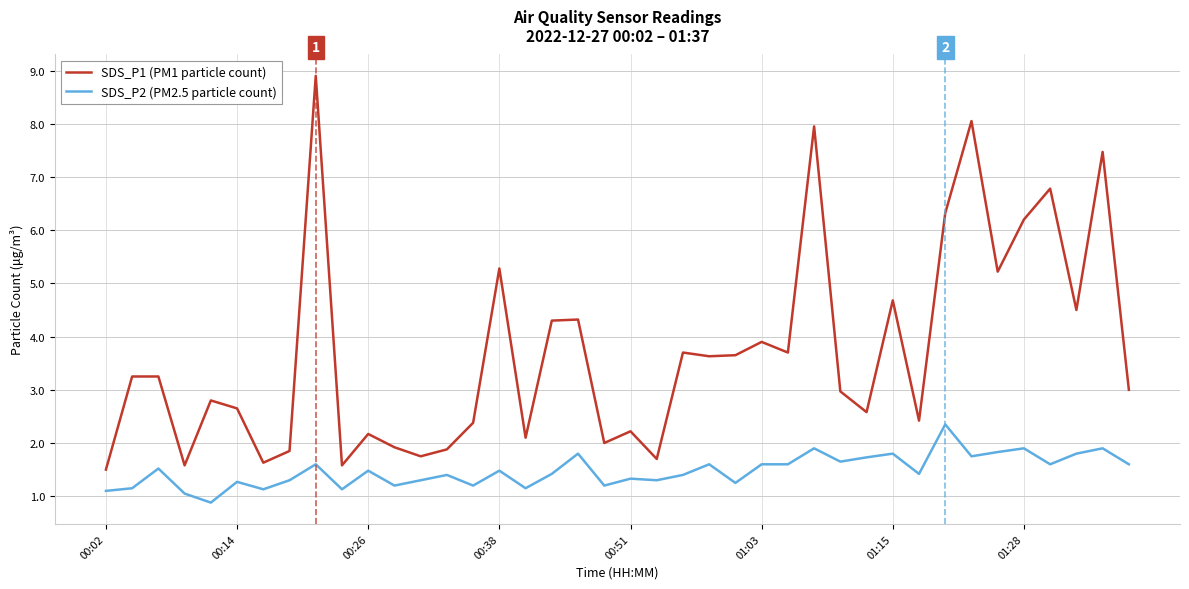

At how many categories does at least one series exceed 7?

4